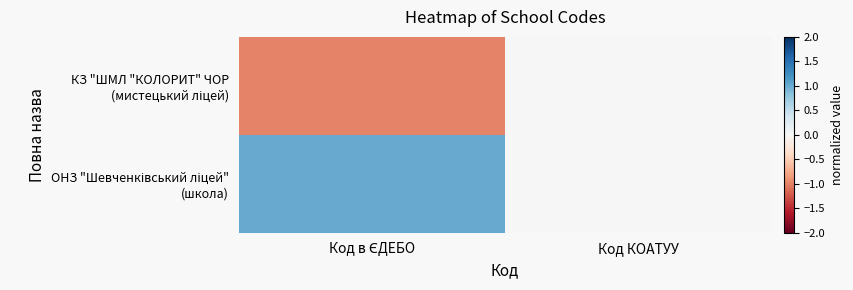

Which series has the largest total across all categories?

ОНЗ "Шевченківський ліцей" (школа)